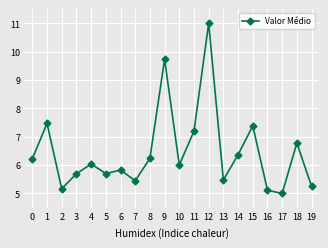

Count the number of data series in this chart.

1